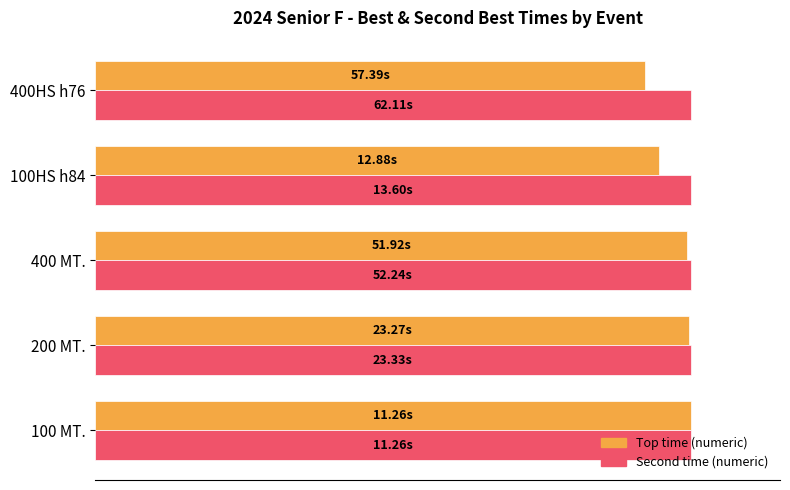

What are all the series names shown in the legend?

Top time (numeric), Second time (numeric)